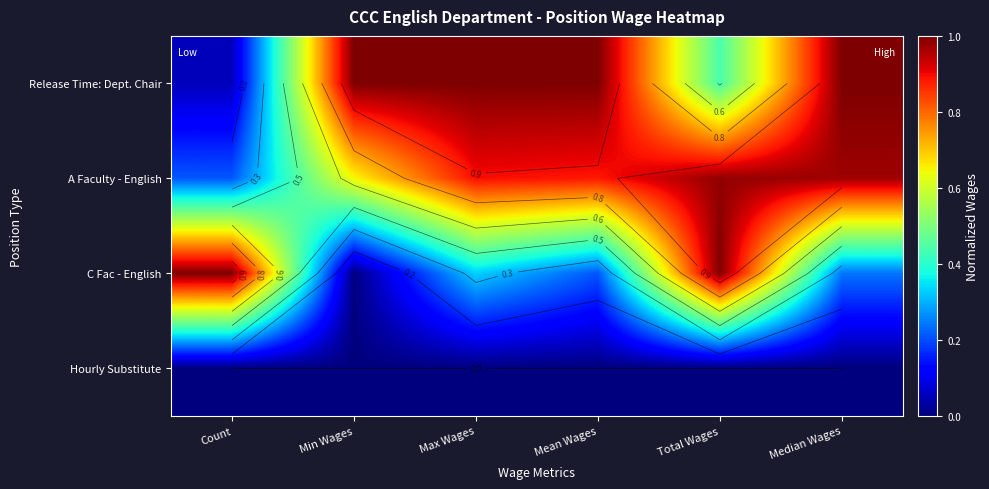

What value does the A Faculty - English series have at Total Wages?

1.0